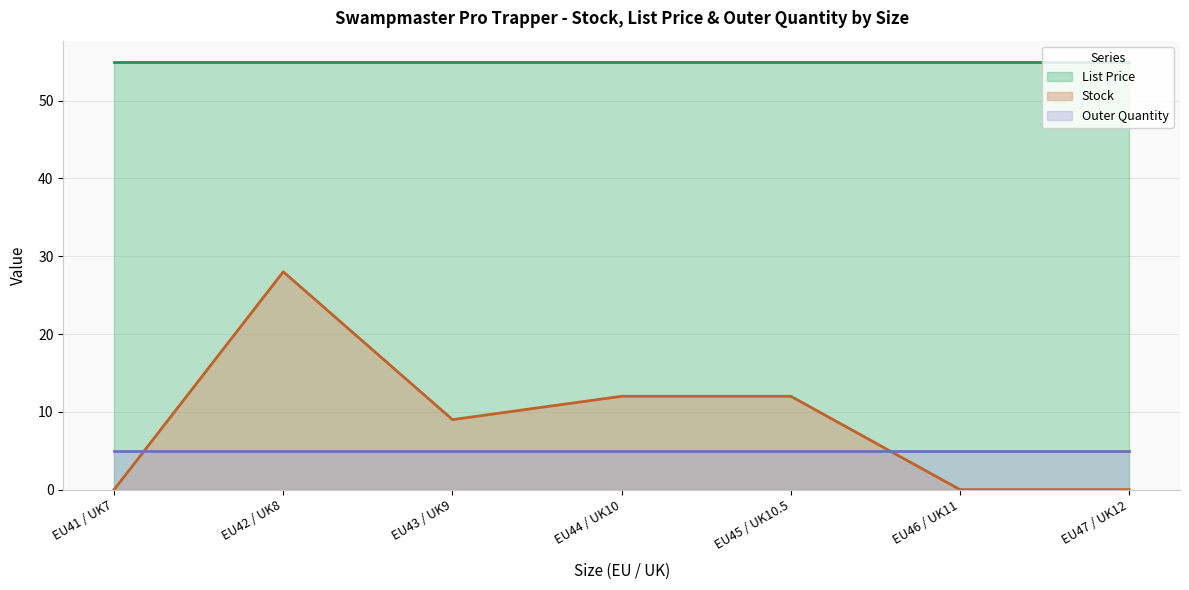

Which has a higher value, EU45 / UK10.5 or EU41 / UK7?

EU45 / UK10.5